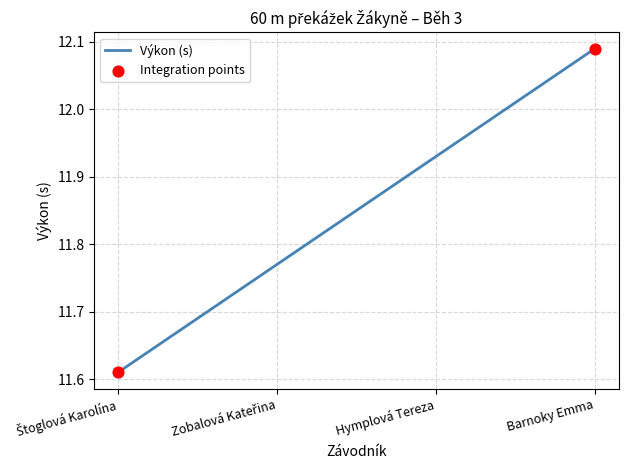

Which has a higher value, Hymplová Tereza or Barnoky Emma?

Barnoky Emma